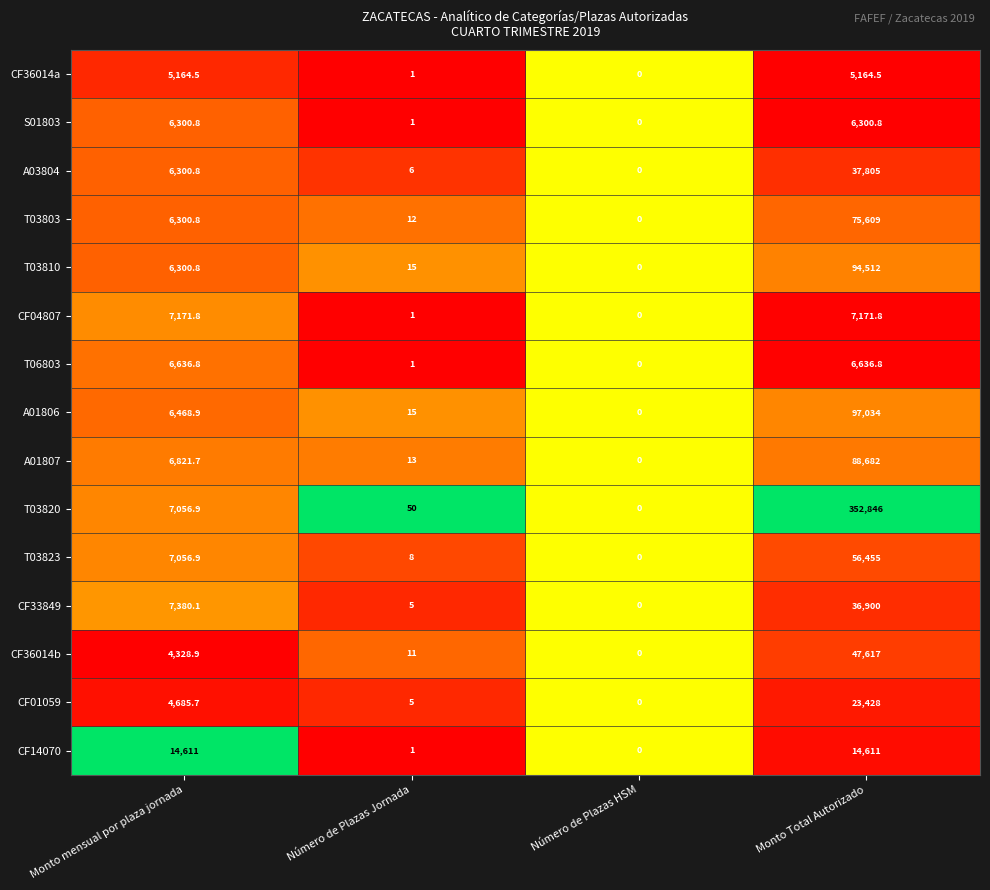

True or false: CF01059 has a value of 23428.0 at Monto Total Autorizado.

True